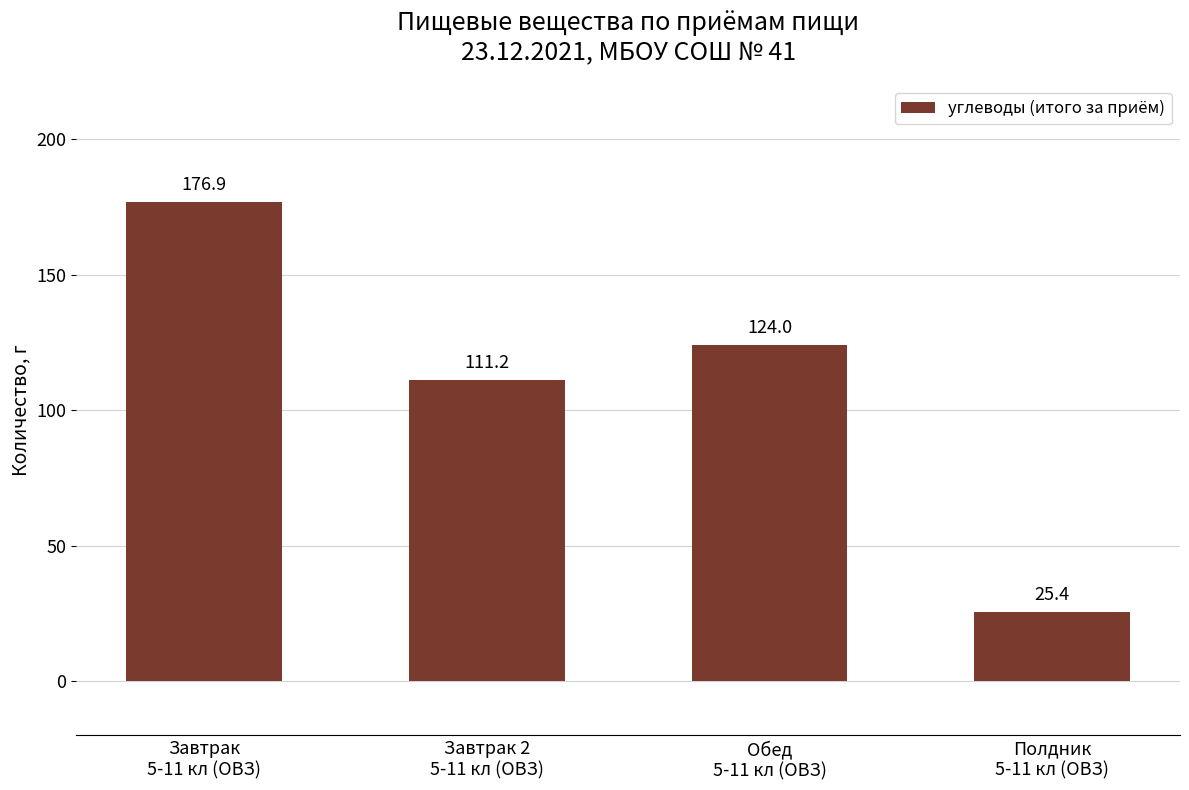

What is the value of the 3rd bar from the left?

124.0